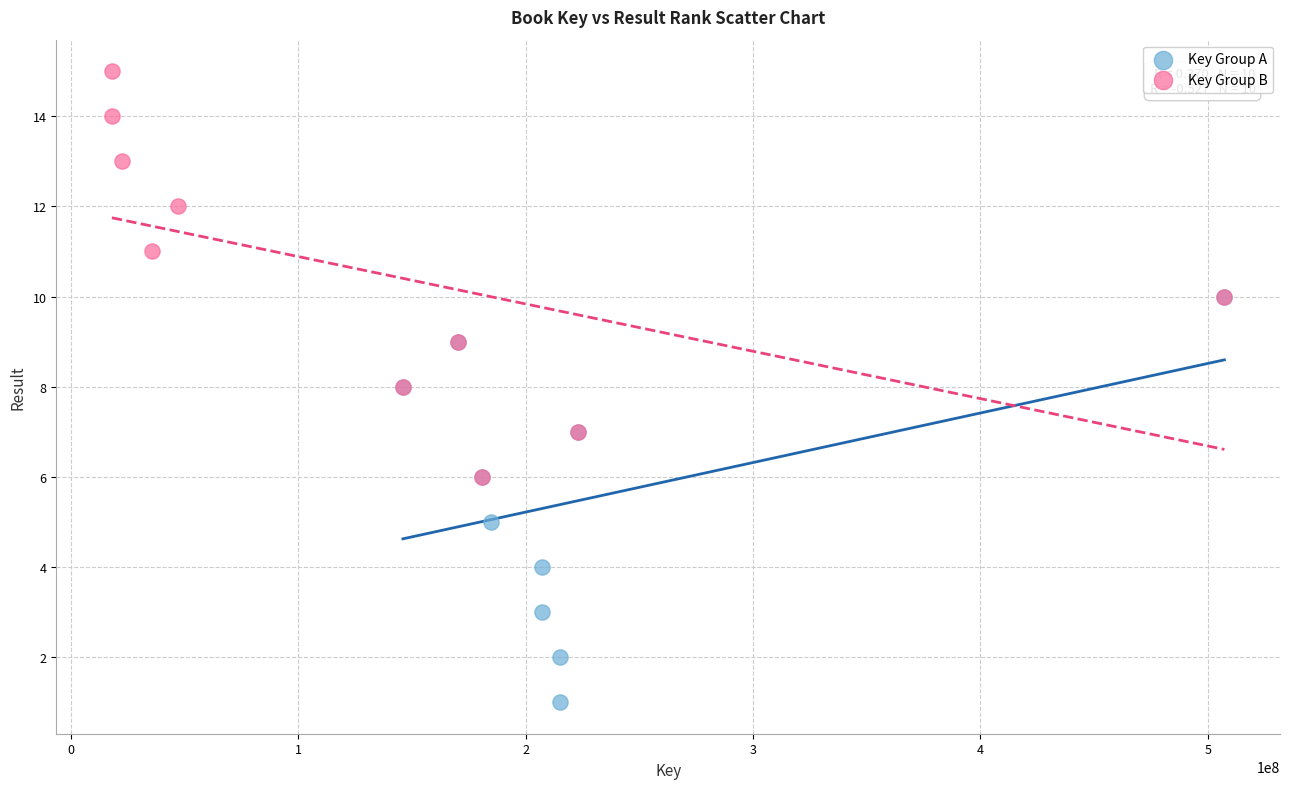

Which series contains the highest Y value?

Key Group B